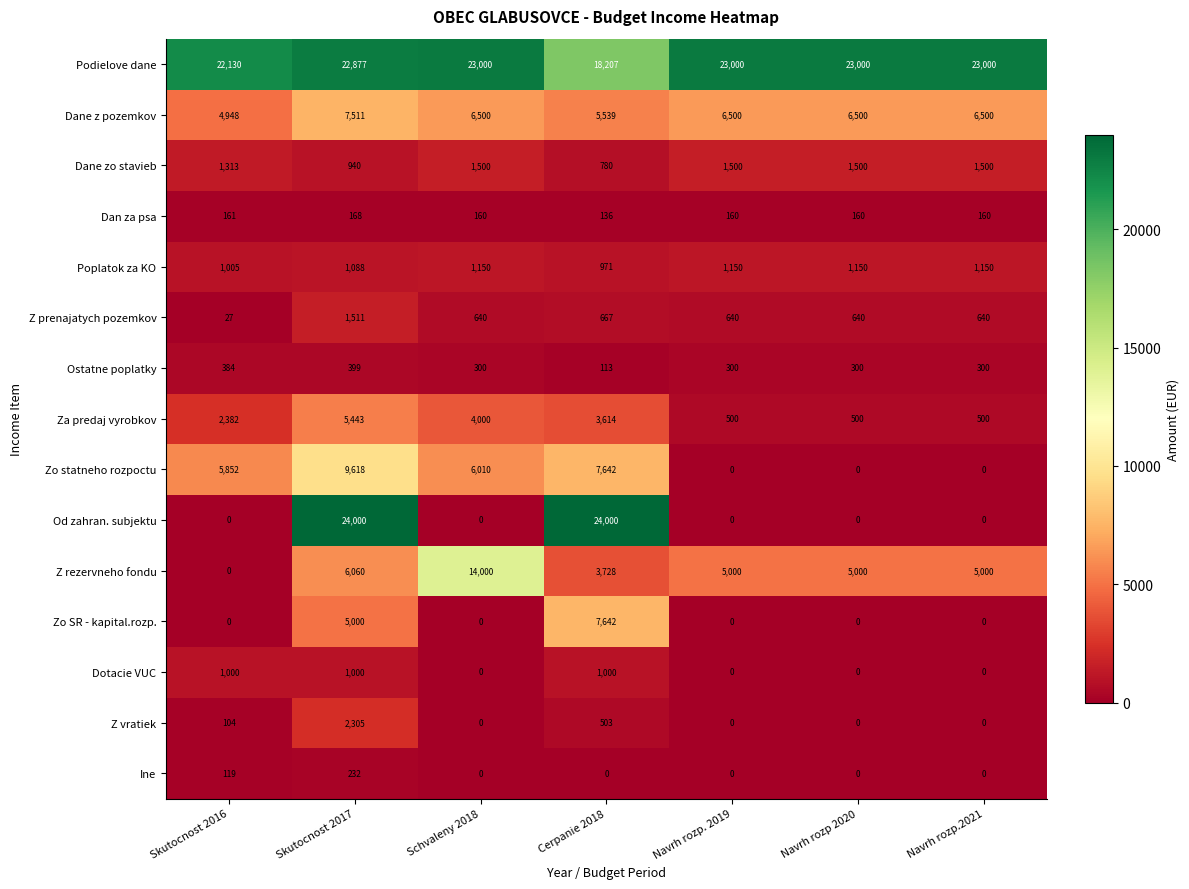

How many Ine values are between 0 and 119?

6